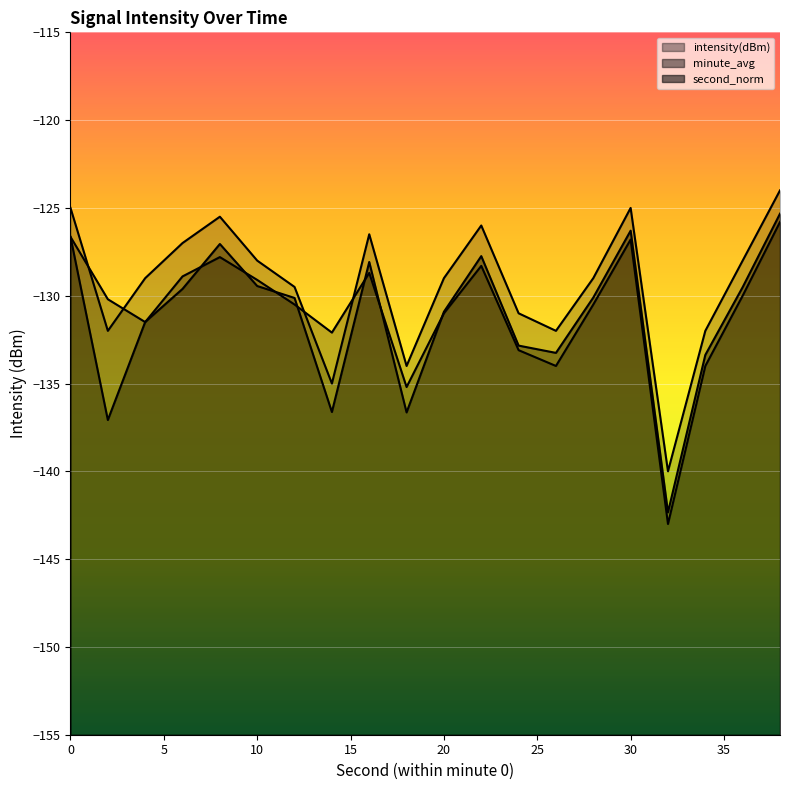

Is the value of second_norm at 14 greater than the value of intensity(dBm) at 20?

No